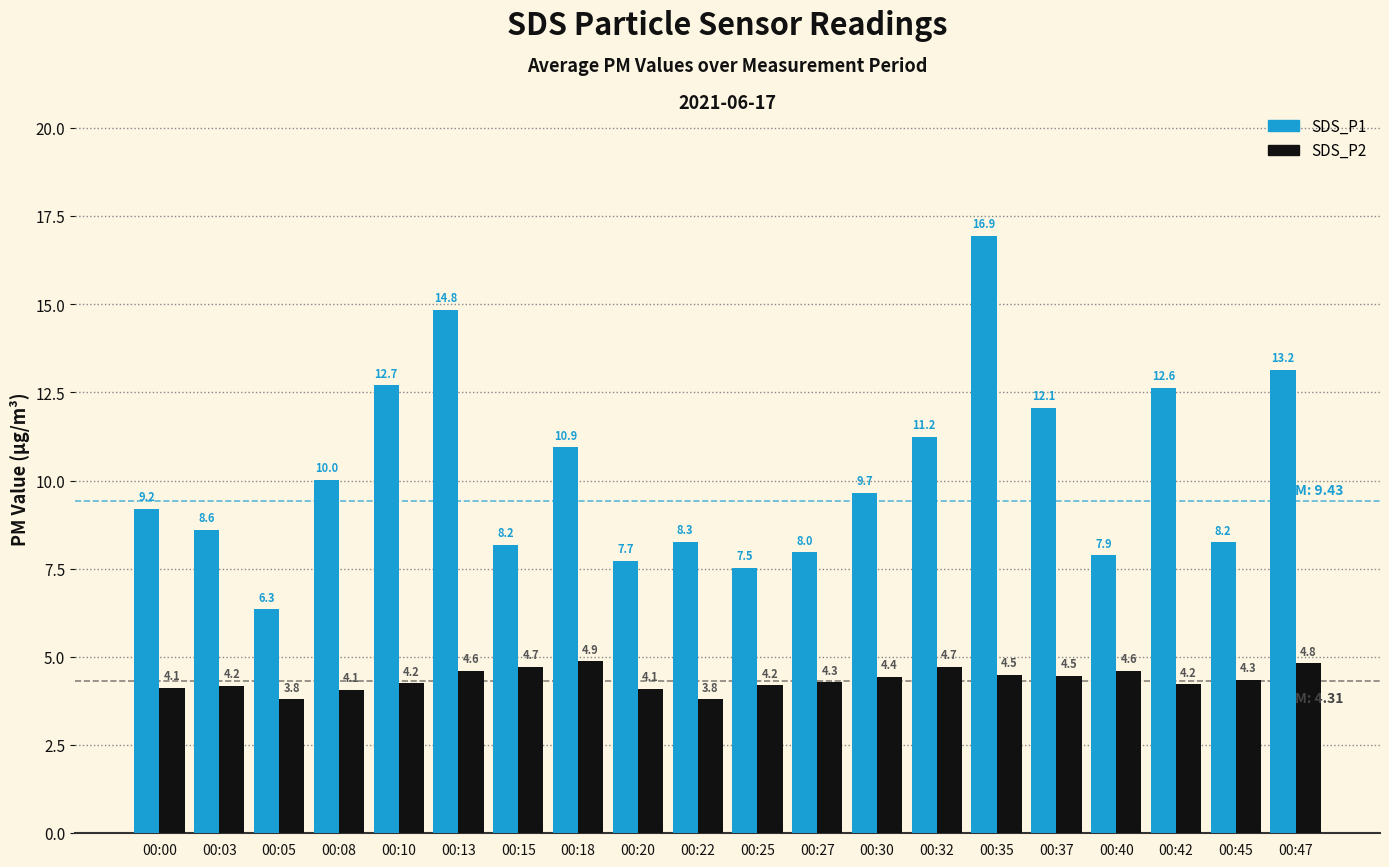

The SDS_P1 series shows 13.2 at 00:20. True or false?

False